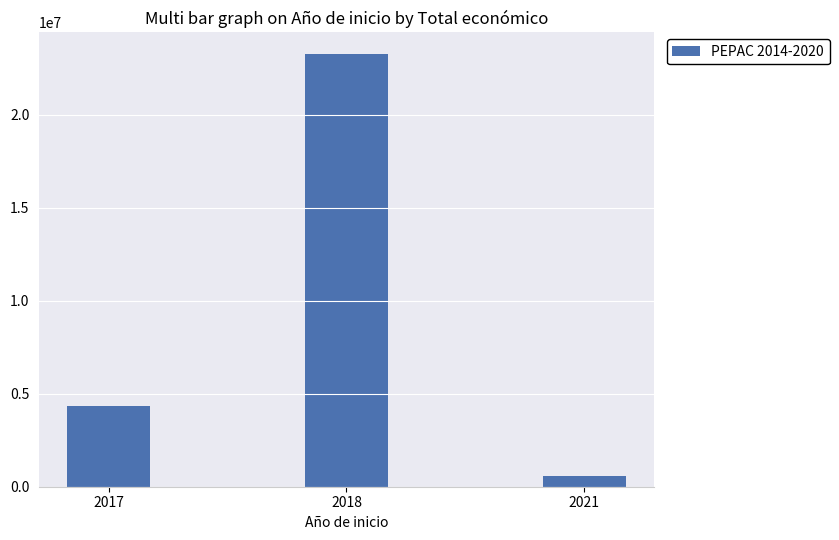

What is the smallest value displayed?

598659